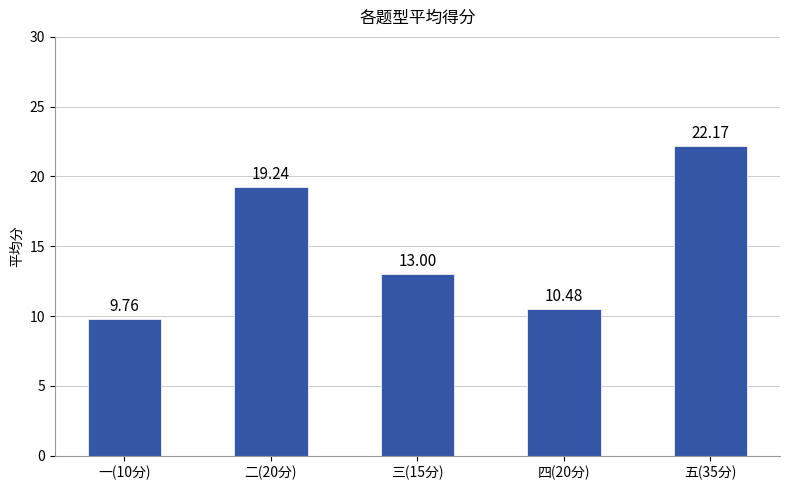

True or false: the data shows 39.5 at 五(35分).

False